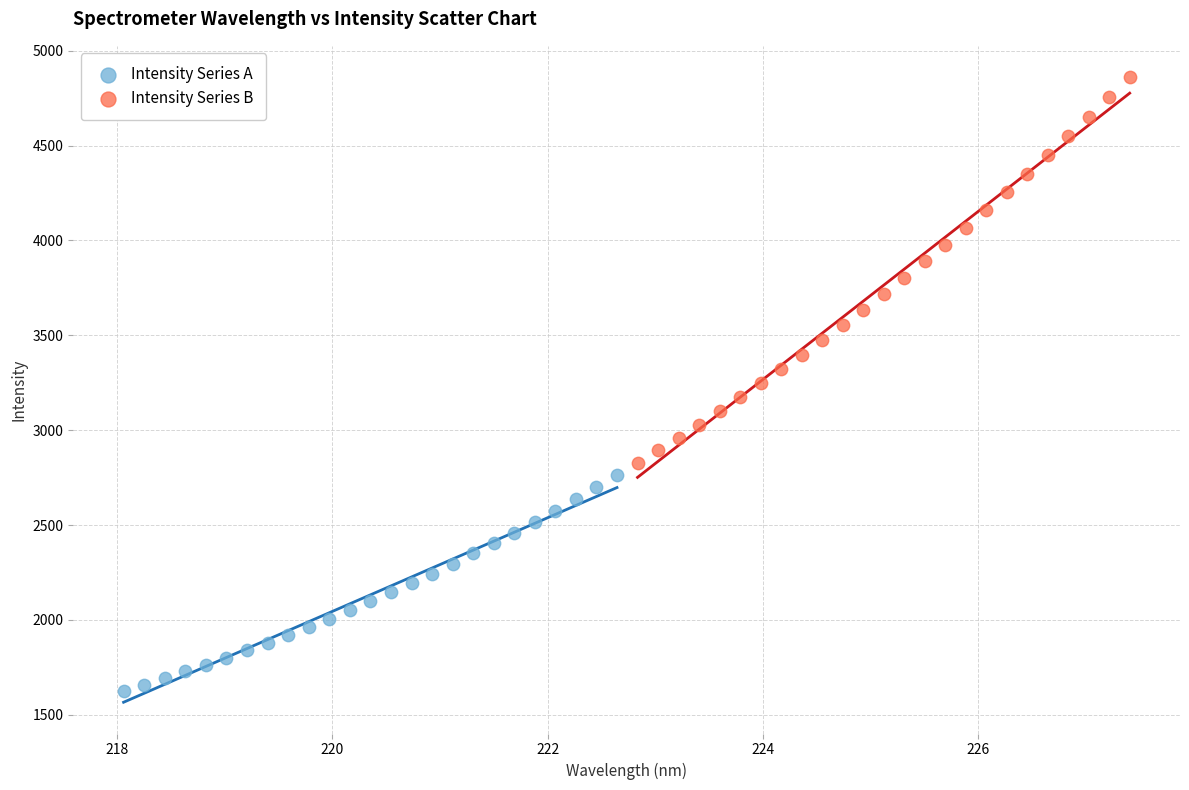

Which series has the widest spread of Y values?

Intensity Series B